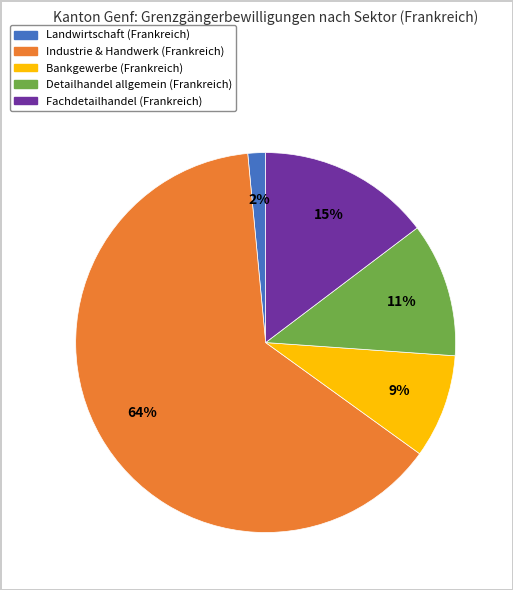

Does any single category account for the majority?

Yes